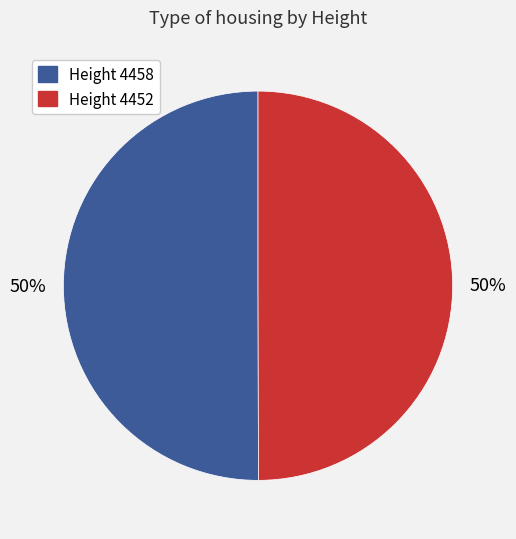

What percentage is the Height 4458 slice, to the nearest percent?

50%